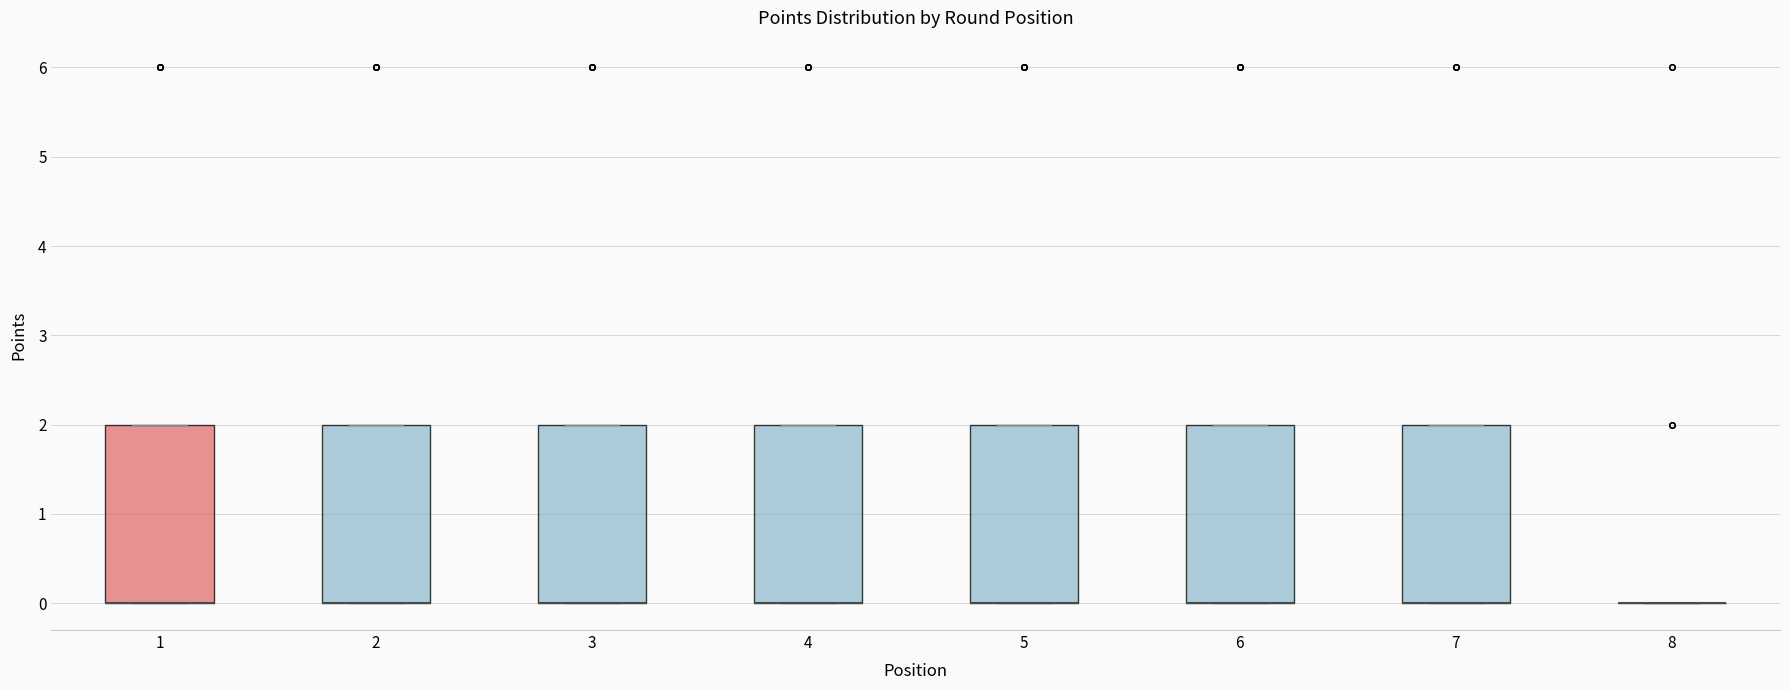

Reading left to right, transcribe this box plot: for each box, give where its median line is, the range the box spans, and where its two whiskers end, as read against the y-axis. The values are not printed on the chart, so give them approximately, as read against the axis.

1: median 0 (drawn on the box's lower edge), box 0 to 2, whiskers 0 to 2
2: median 0 (drawn on the box's lower edge), box 0 to 2, whiskers 0 to 2
3: median 0 (drawn on the box's lower edge), box 0 to 2, whiskers 0 to 2
4: median 0 (drawn on the box's lower edge), box 0 to 2, whiskers 0 to 2
5: median 0 (drawn on the box's lower edge), box 0 to 2, whiskers 0 to 2
6: median 0 (drawn on the box's lower edge), box 0 to 2, whiskers 0 to 2
7: median 0 (drawn on the box's lower edge), box 0 to 2, whiskers 0 to 2
8: box collapsed to a line at 0, whiskers 0 to 0